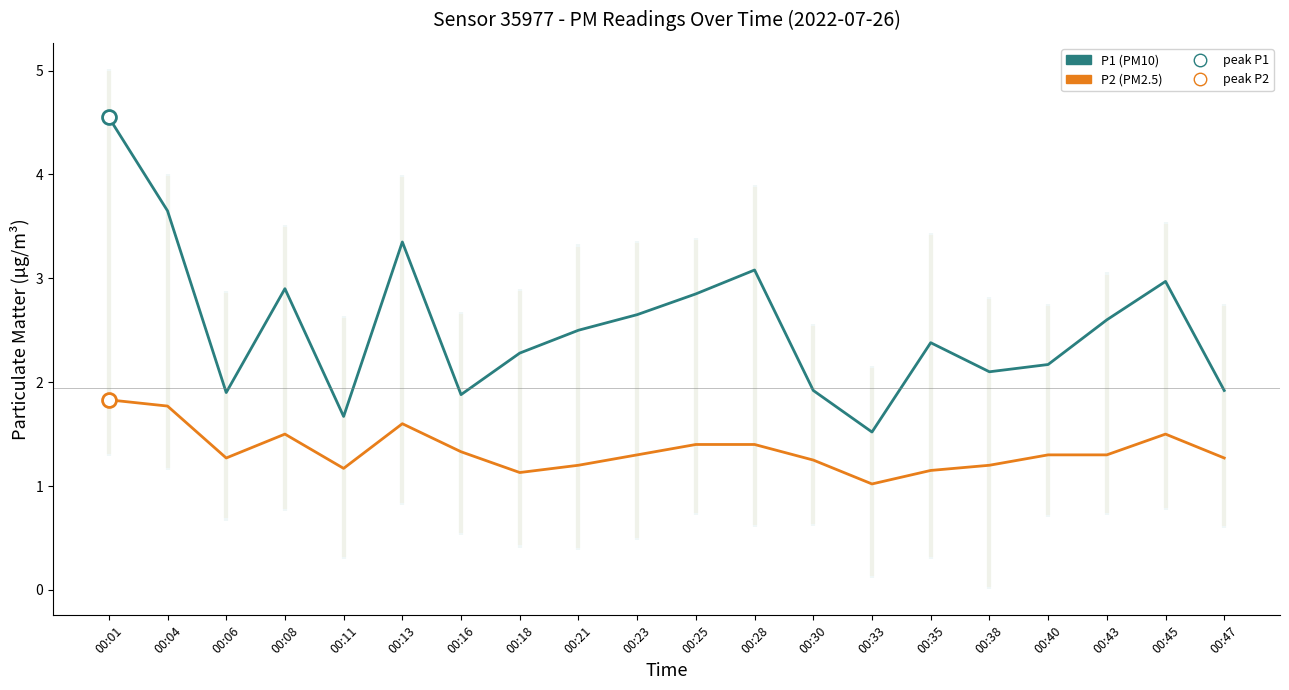

How many series are shown in this chart?

2